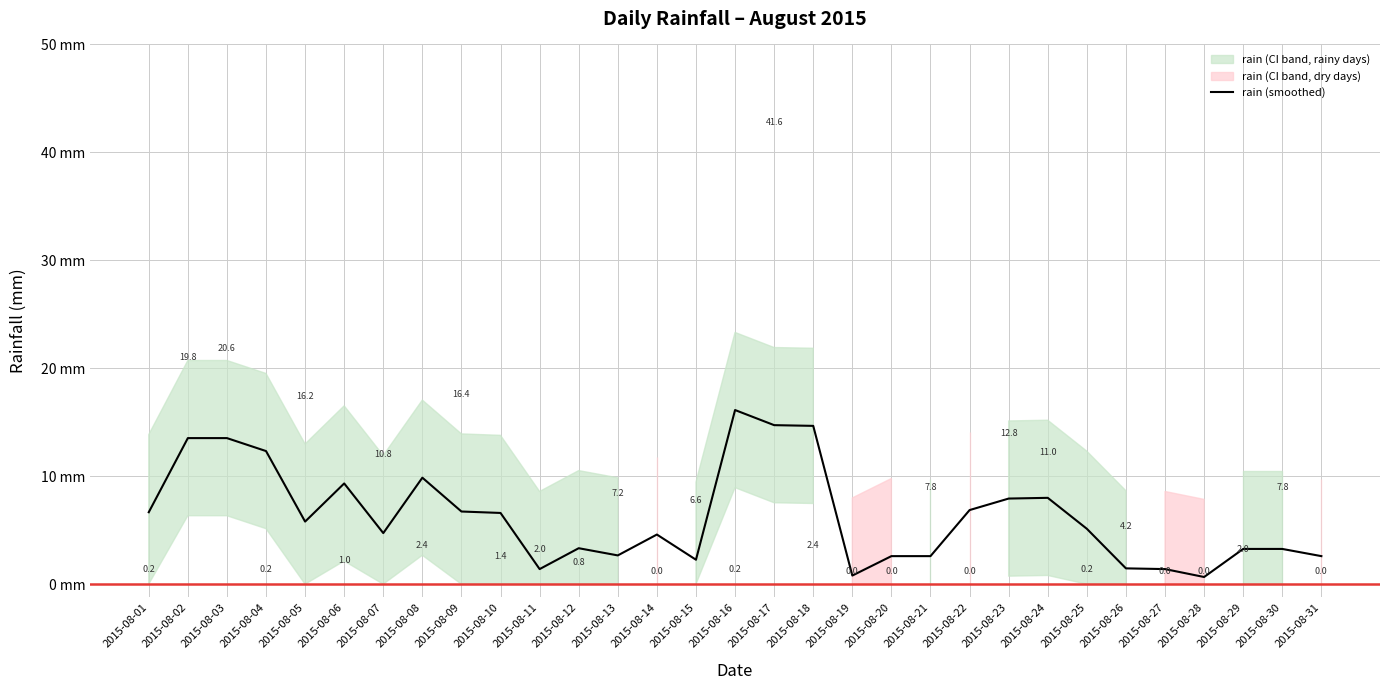

Where is the data nearest to the value 8?

2015-08-24